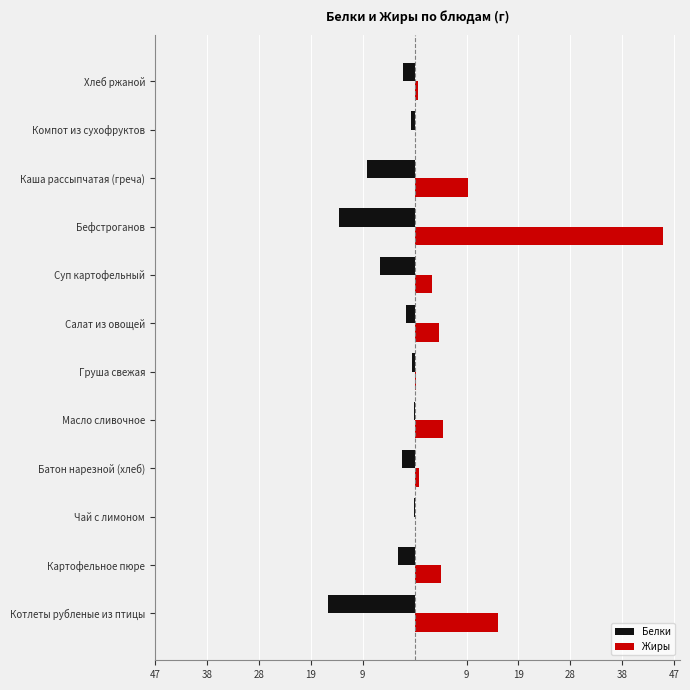

What are all the series names shown in the legend?

Белки, Жиры